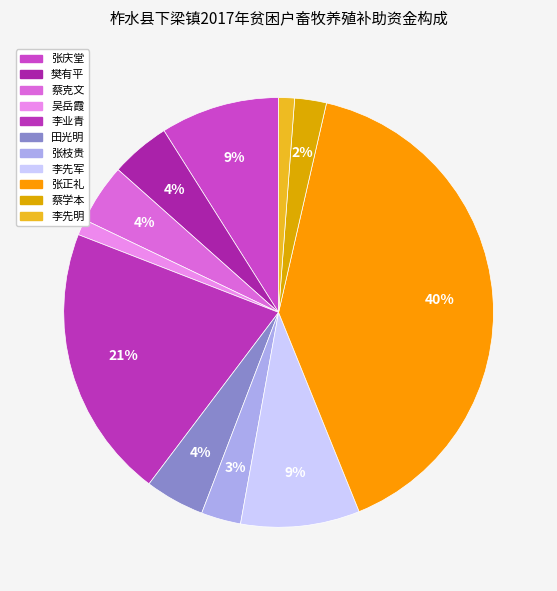

Is 吴岳霞 the majority of the pie?

No